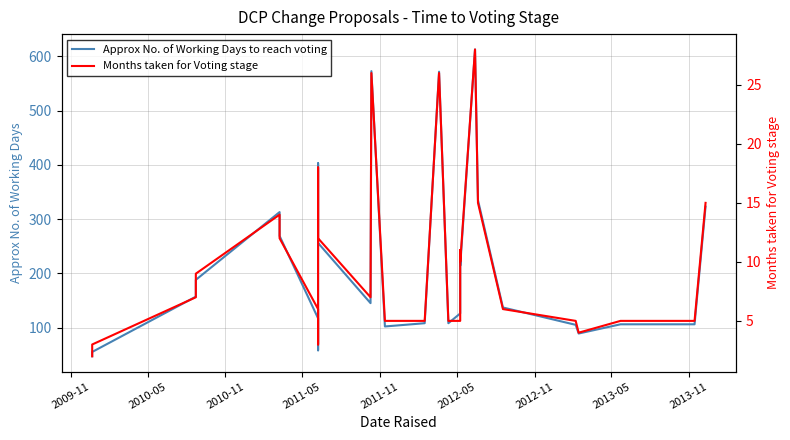

How many lines are shown in the chart?

2